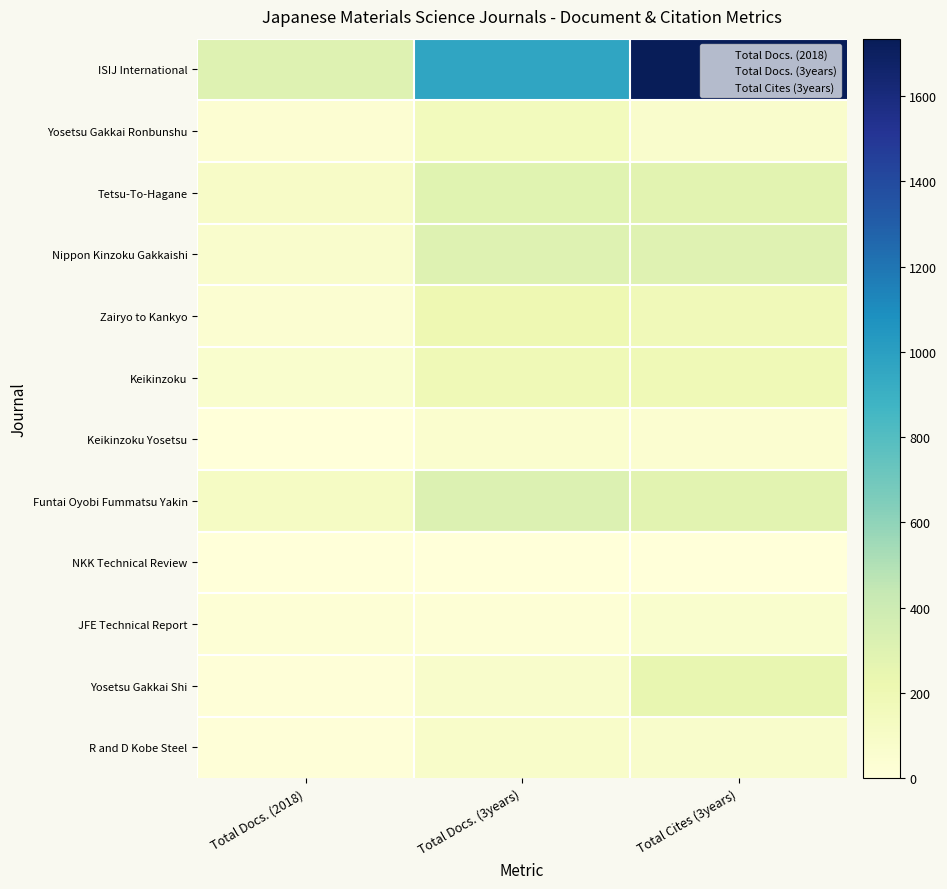

Which series has the largest range (max minus min)?

ISIJ International